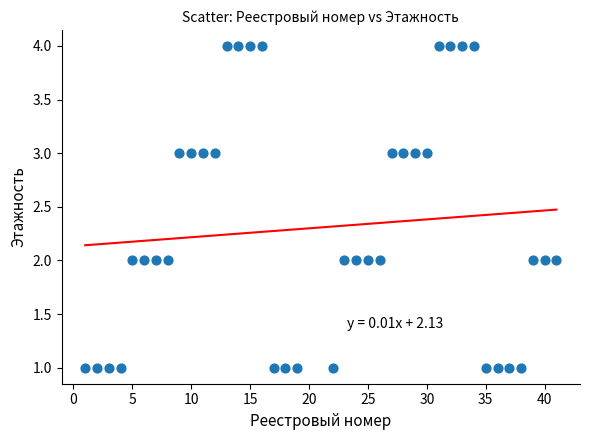

What is the range of X values (max minus min)?

40